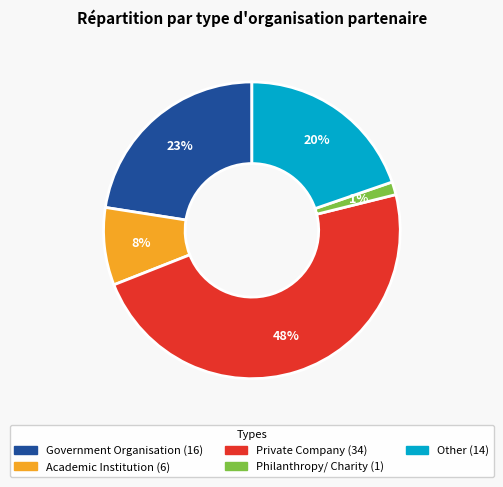

To the nearest percent, what is the average slice percentage?

20%